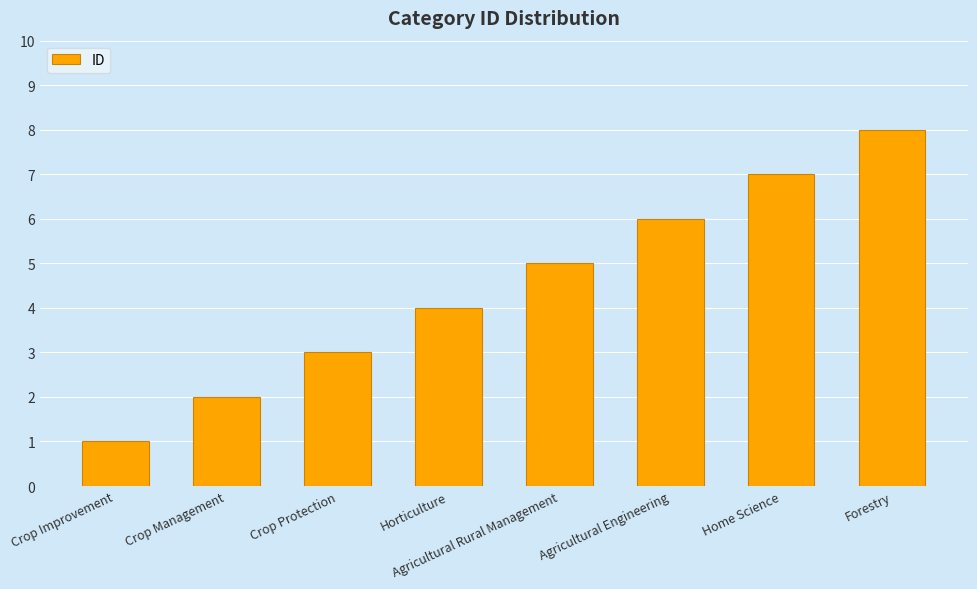

Which has a higher value, Crop Improvement or Forestry?

Forestry